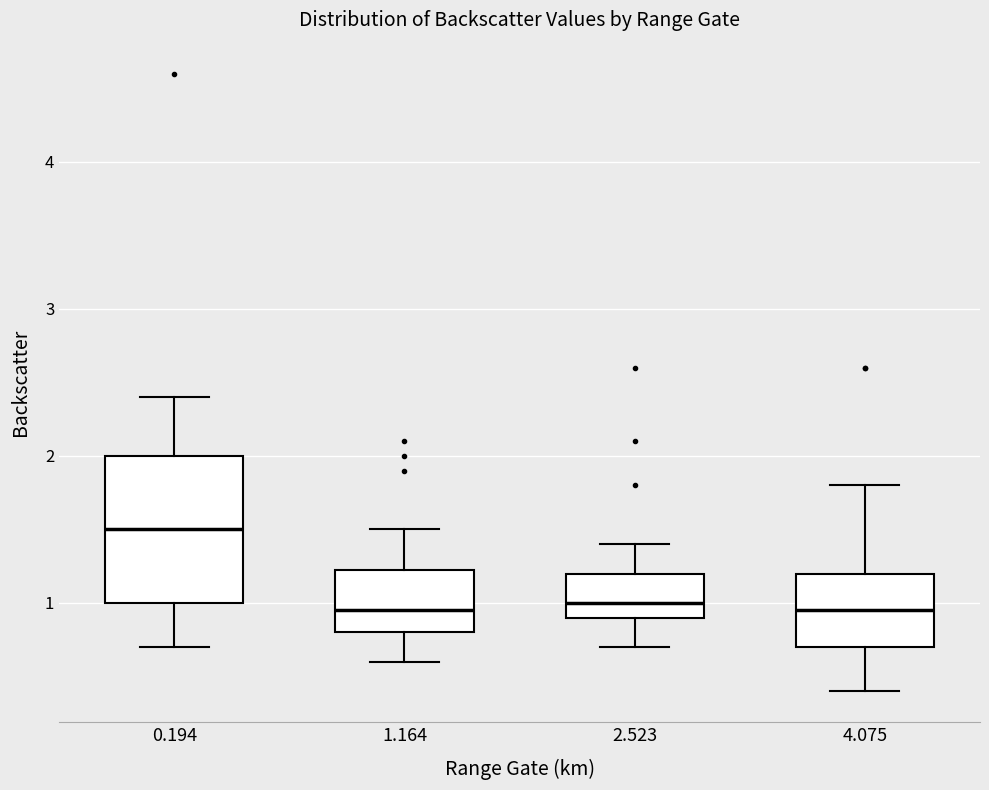

Which box is the tallest, from its lower edge to its upper edge?

0.194